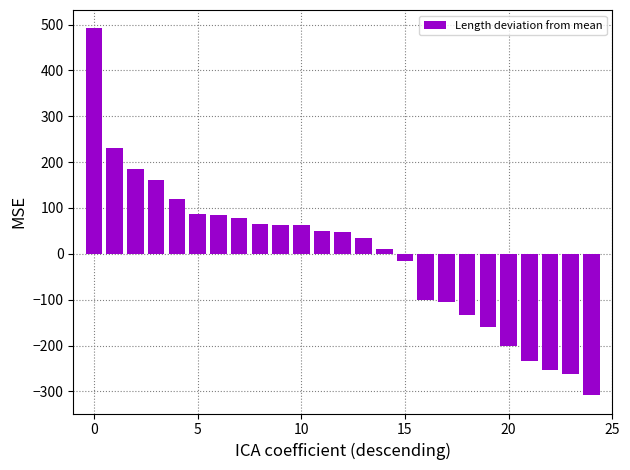

Are the bars grouped side by side (vs. stacked)?

No